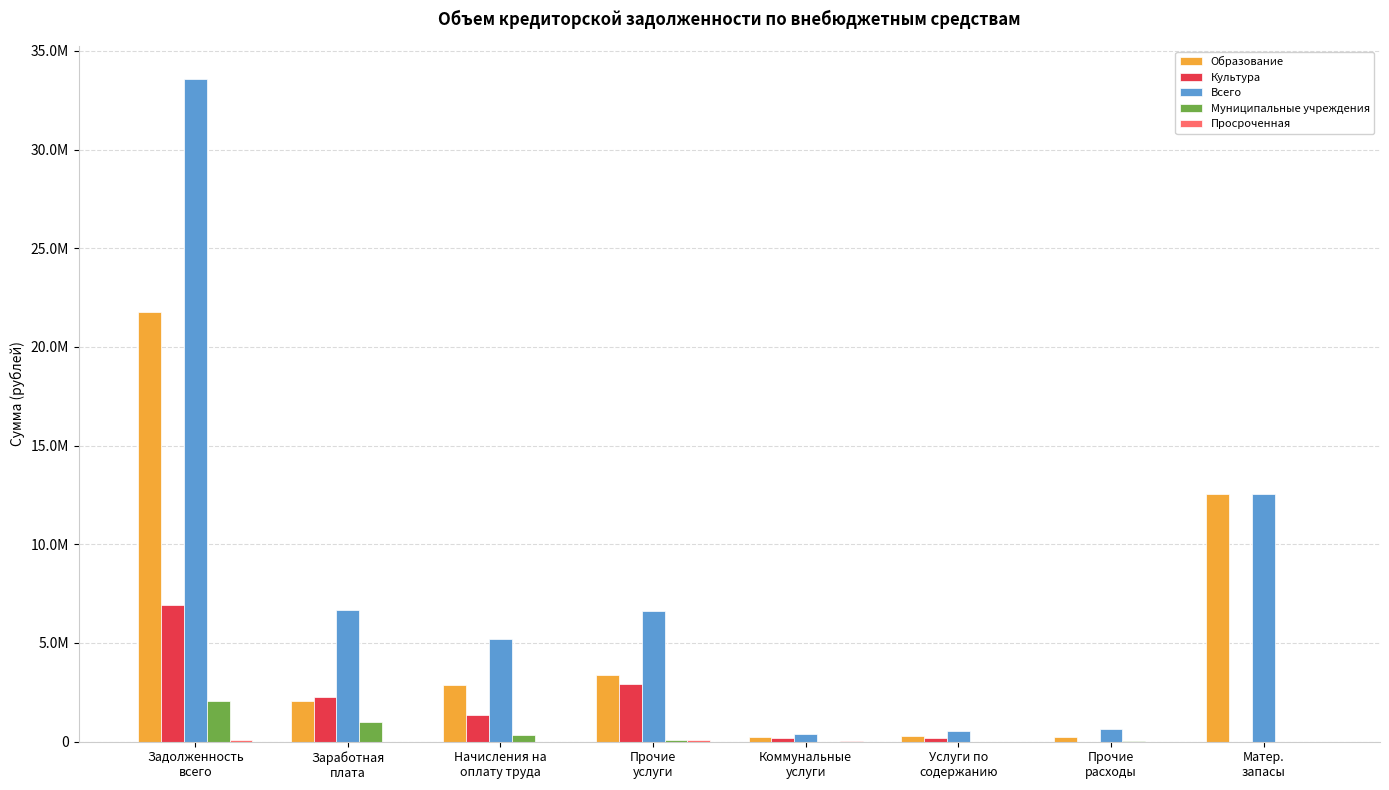

What is the difference between the maximum and minimum values in the Образование series?

21569116.7